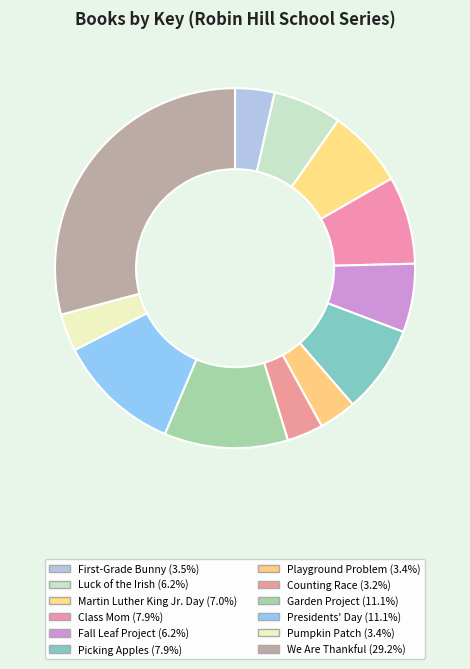

Does any single category account for the majority?

No